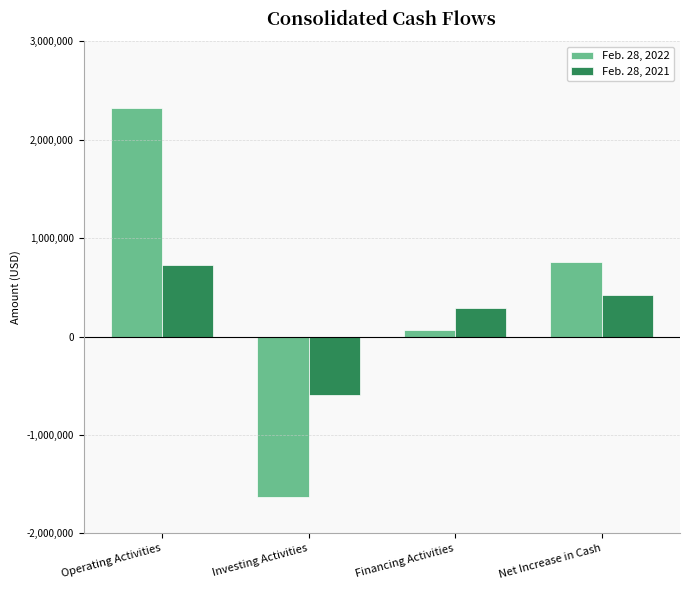

Rank the series at Investing Activities from highest to lowest value.

Feb. 28, 2021, Feb. 28, 2022